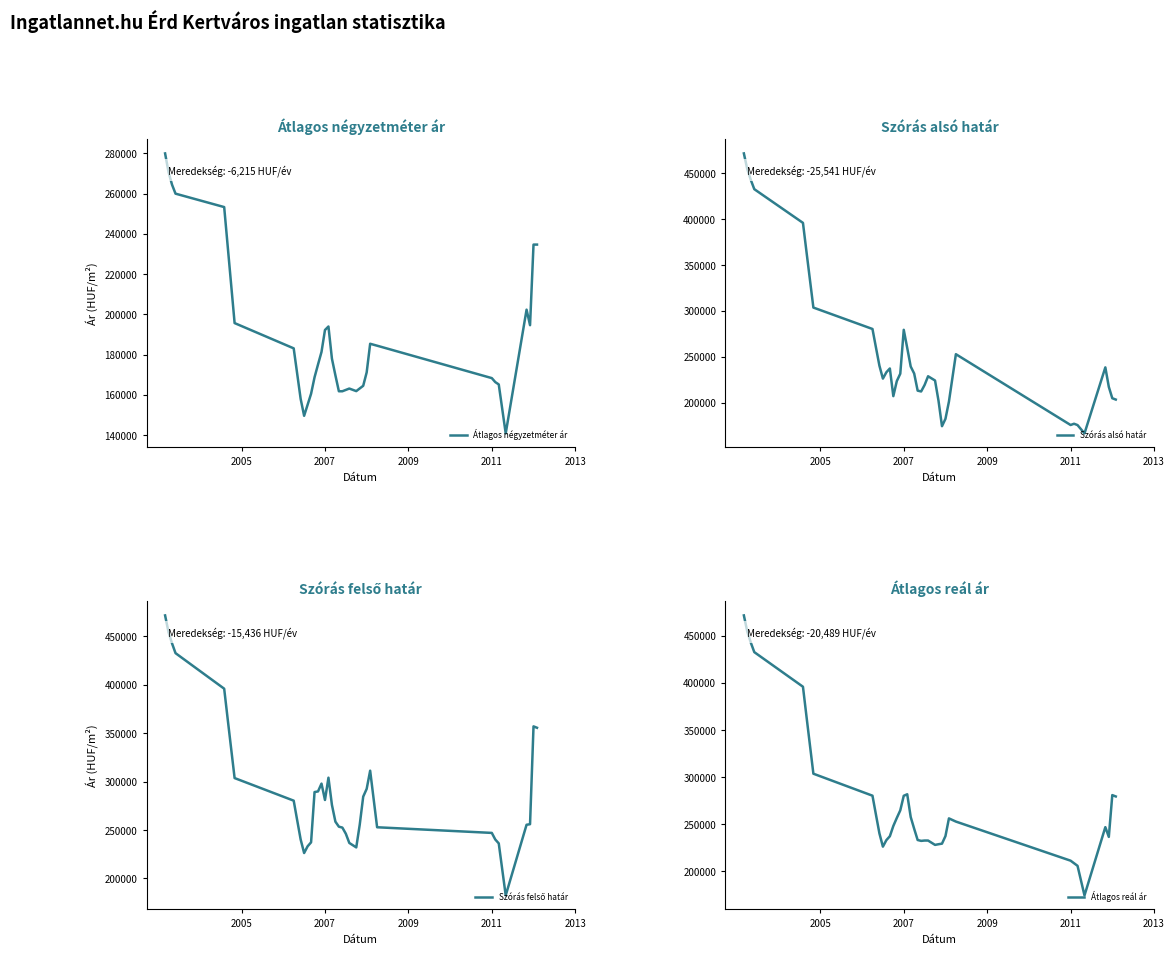

What is the spread (max minus min) of values at 2011?

78678